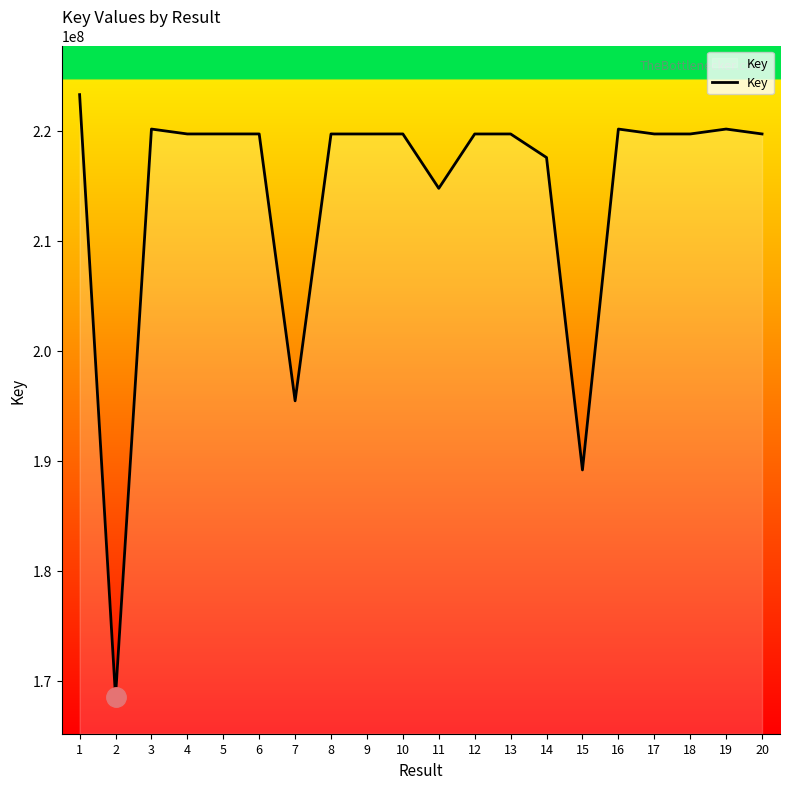

At which label does the data first exceed 219706540?

1